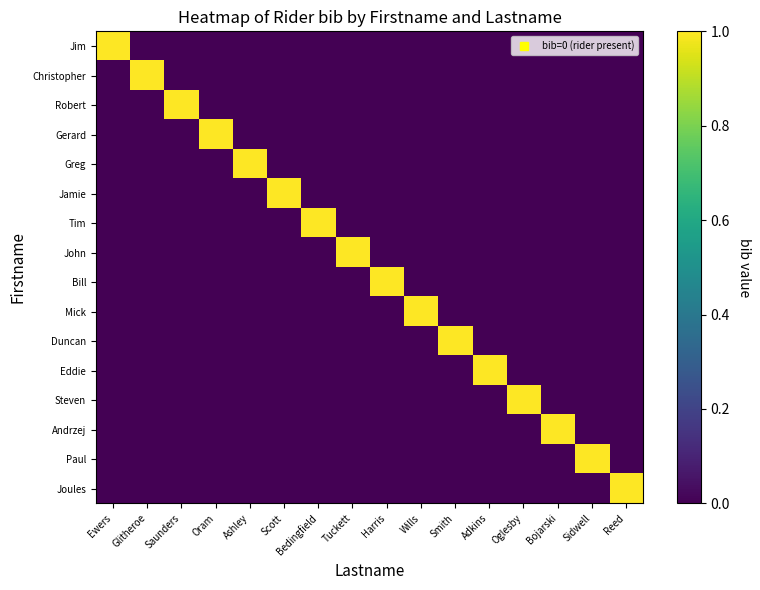

Reading left to right, list all the values displayed in this chart.

Jim: Ewers=1	Glitheroe=0	Saunders=0	Oram=0	Ashley=0	Scott=0	Bedingfield=0	Tuckett=0	Harris=0	Wills=0	Smith=0	Adkins=0	Oglesby=0	Bojarski=0	Sidwell=0	Reed=0
Christopher: Ewers=0	Glitheroe=1	Saunders=0	Oram=0	Ashley=0	Scott=0	Bedingfield=0	Tuckett=0	Harris=0	Wills=0	Smith=0	Adkins=0	Oglesby=0	Bojarski=0	Sidwell=0	Reed=0
Robert: Ewers=0	Glitheroe=0	Saunders=1	Oram=0	Ashley=0	Scott=0	Bedingfield=0	Tuckett=0	Harris=0	Wills=0	Smith=0	Adkins=0	Oglesby=0	Bojarski=0	Sidwell=0	Reed=0
Gerard: Ewers=0	Glitheroe=0	Saunders=0	Oram=1	Ashley=0	Scott=0	Bedingfield=0	Tuckett=0	Harris=0	Wills=0	Smith=0	Adkins=0	Oglesby=0	Bojarski=0	Sidwell=0	Reed=0
Greg: Ewers=0	Glitheroe=0	Saunders=0	Oram=0	Ashley=1	Scott=0	Bedingfield=0	Tuckett=0	Harris=0	Wills=0	Smith=0	Adkins=0	Oglesby=0	Bojarski=0	Sidwell=0	Reed=0
Jamie: Ewers=0	Glitheroe=0	Saunders=0	Oram=0	Ashley=0	Scott=1	Bedingfield=0	Tuckett=0	Harris=0	Wills=0	Smith=0	Adkins=0	Oglesby=0	Bojarski=0	Sidwell=0	Reed=0
Tim: Ewers=0	Glitheroe=0	Saunders=0	Oram=0	Ashley=0	Scott=0	Bedingfield=1	Tuckett=0	Harris=0	Wills=0	Smith=0	Adkins=0	Oglesby=0	Bojarski=0	Sidwell=0	Reed=0
John: Ewers=0	Glitheroe=0	Saunders=0	Oram=0	Ashley=0	Scott=0	Bedingfield=0	Tuckett=1	Harris=0	Wills=0	Smith=0	Adkins=0	Oglesby=0	Bojarski=0	Sidwell=0	Reed=0
Bill: Ewers=0	Glitheroe=0	Saunders=0	Oram=0	Ashley=0	Scott=0	Bedingfield=0	Tuckett=0	Harris=1	Wills=0	Smith=0	Adkins=0	Oglesby=0	Bojarski=0	Sidwell=0	Reed=0
Mick: Ewers=0	Glitheroe=0	Saunders=0	Oram=0	Ashley=0	Scott=0	Bedingfield=0	Tuckett=0	Harris=0	Wills=1	Smith=0	Adkins=0	Oglesby=0	Bojarski=0	Sidwell=0	Reed=0
Duncan: Ewers=0	Glitheroe=0	Saunders=0	Oram=0	Ashley=0	Scott=0	Bedingfield=0	Tuckett=0	Harris=0	Wills=0	Smith=1	Adkins=0	Oglesby=0	Bojarski=0	Sidwell=0	Reed=0
Eddie: Ewers=0	Glitheroe=0	Saunders=0	Oram=0	Ashley=0	Scott=0	Bedingfield=0	Tuckett=0	Harris=0	Wills=0	Smith=0	Adkins=1	Oglesby=0	Bojarski=0	Sidwell=0	Reed=0
Steven: Ewers=0	Glitheroe=0	Saunders=0	Oram=0	Ashley=0	Scott=0	Bedingfield=0	Tuckett=0	Harris=0	Wills=0	Smith=0	Adkins=0	Oglesby=1	Bojarski=0	Sidwell=0	Reed=0
Andrzej: Ewers=0	Glitheroe=0	Saunders=0	Oram=0	Ashley=0	Scott=0	Bedingfield=0	Tuckett=0	Harris=0	Wills=0	Smith=0	Adkins=0	Oglesby=0	Bojarski=1	Sidwell=0	Reed=0
Paul: Ewers=0	Glitheroe=0	Saunders=0	Oram=0	Ashley=0	Scott=0	Bedingfield=0	Tuckett=0	Harris=0	Wills=0	Smith=0	Adkins=0	Oglesby=0	Bojarski=0	Sidwell=1	Reed=0
Joules: Ewers=0	Glitheroe=0	Saunders=0	Oram=0	Ashley=0	Scott=0	Bedingfield=0	Tuckett=0	Harris=0	Wills=0	Smith=0	Adkins=0	Oglesby=0	Bojarski=0	Sidwell=0	Reed=1